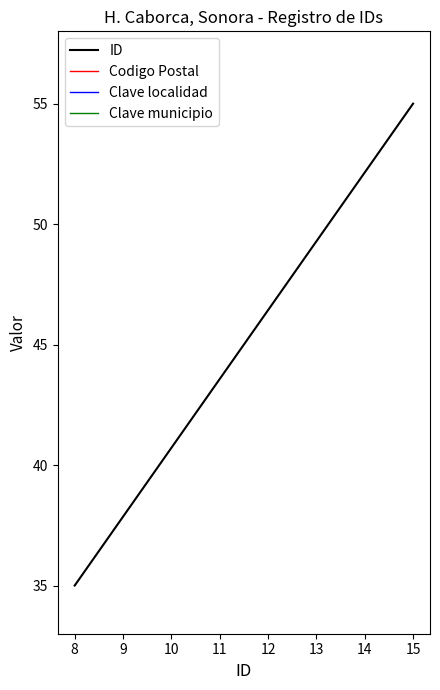

What is the sum of the ID values at 10 and 13?

90.0